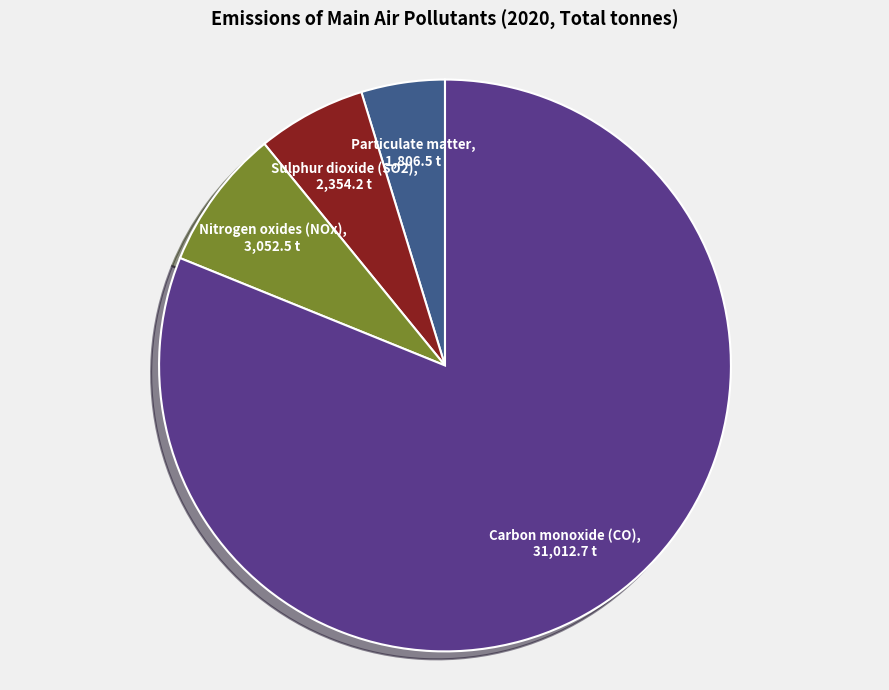

Is there any slice that represents more than half of the pie?

Yes